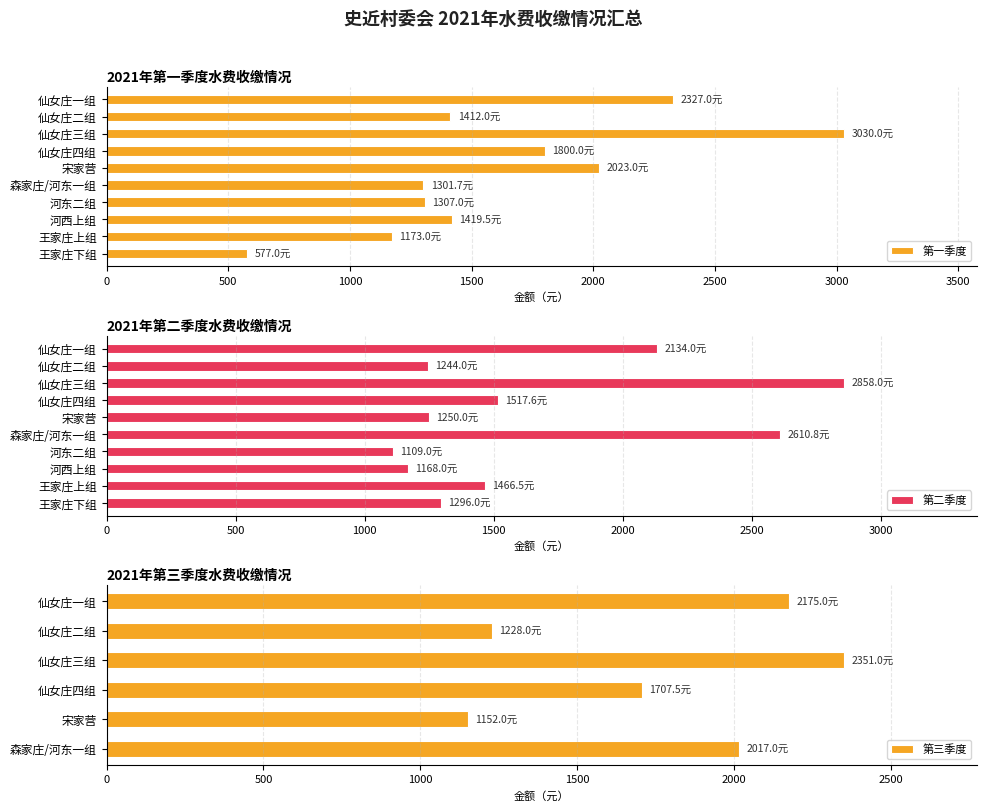

At which category is the sum across all series the highest?

仙女庄三组